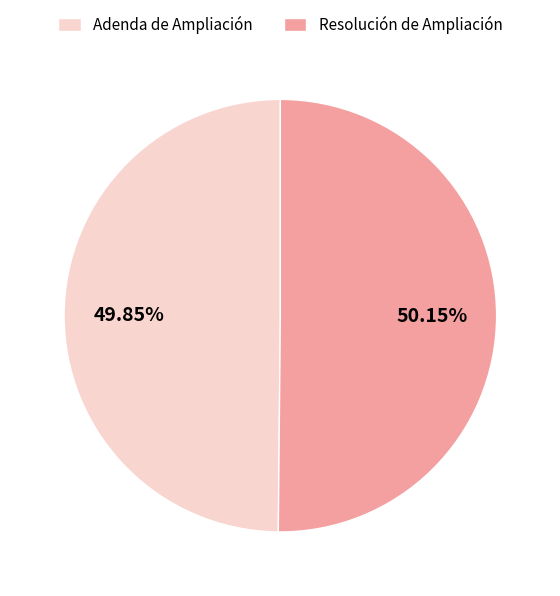

To the nearest percent, what portion does Resolución de Ampliación represent?

50%